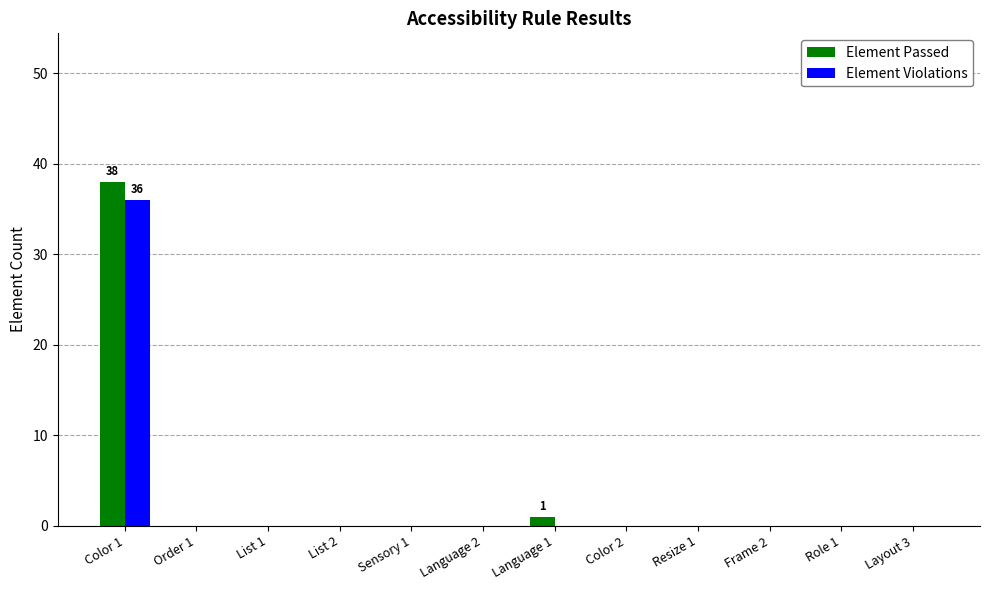

Count the number of categories in the chart.

12